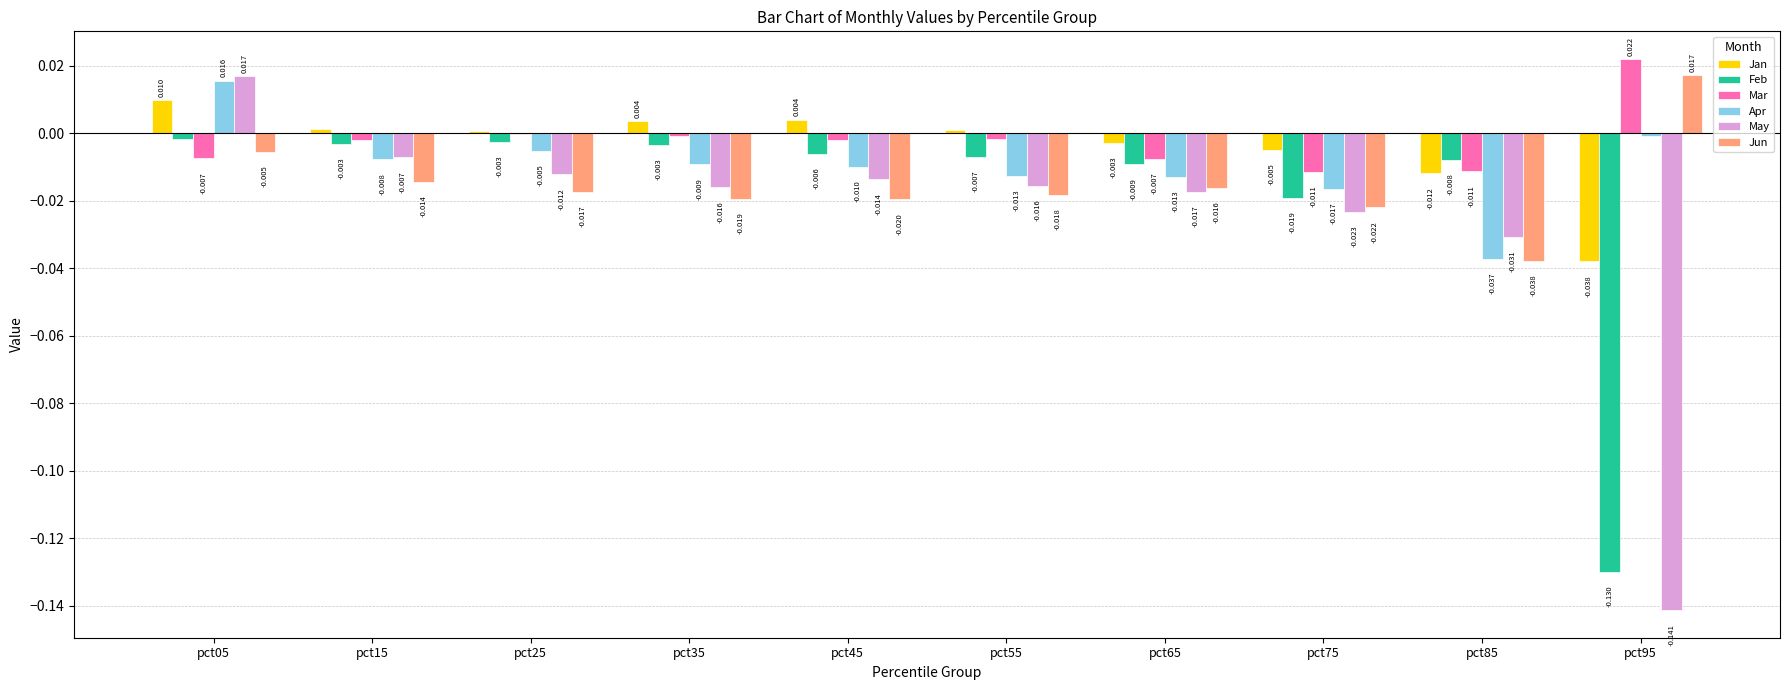

Where does the Jun series first go above 0?

pct95